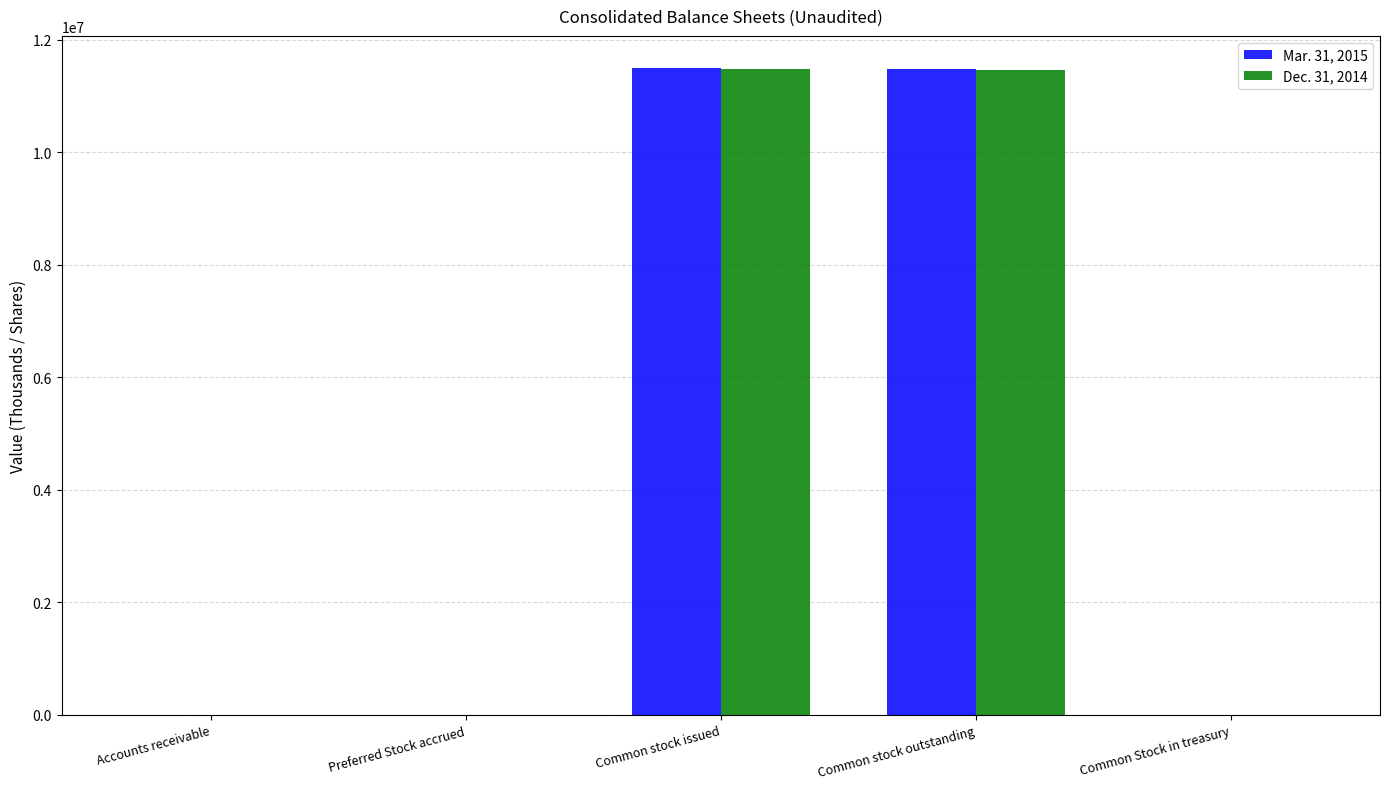

At which label does Mar. 31, 2015 first exceed 7642?

Common stock issued